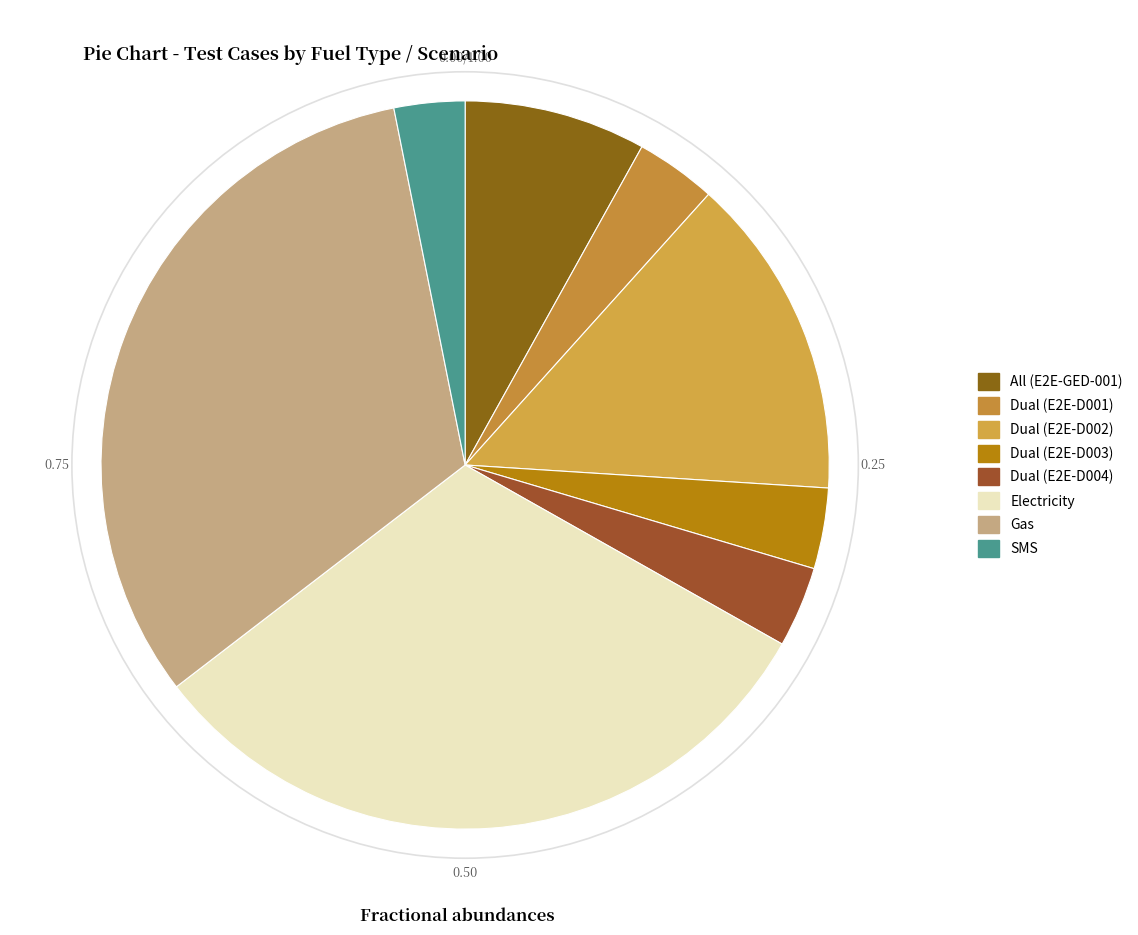

Between Electricity and Dual (E2E-D002), which is larger?

Electricity